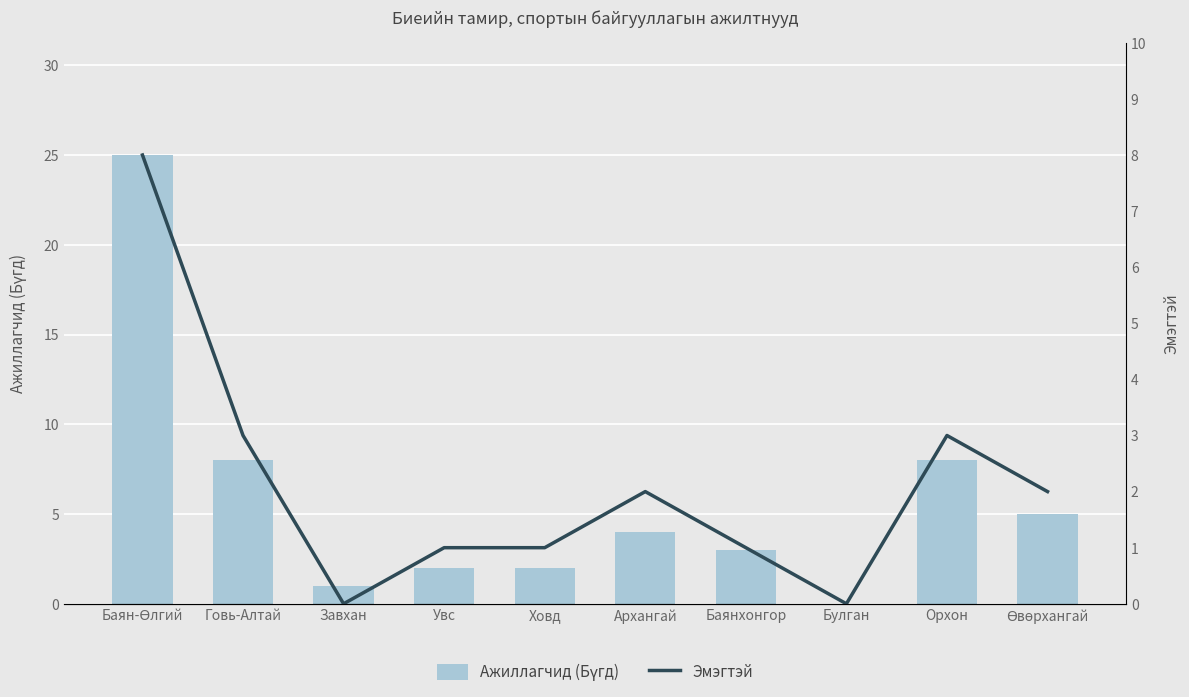

What is the difference between the Ажиллагчид (Бүгд) values at Баян-Өлгий and Завхан?

24